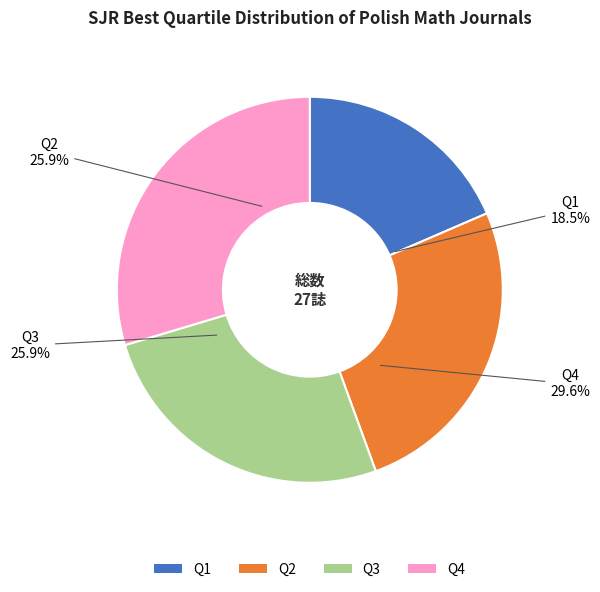

Is there a majority slice in this chart?

No